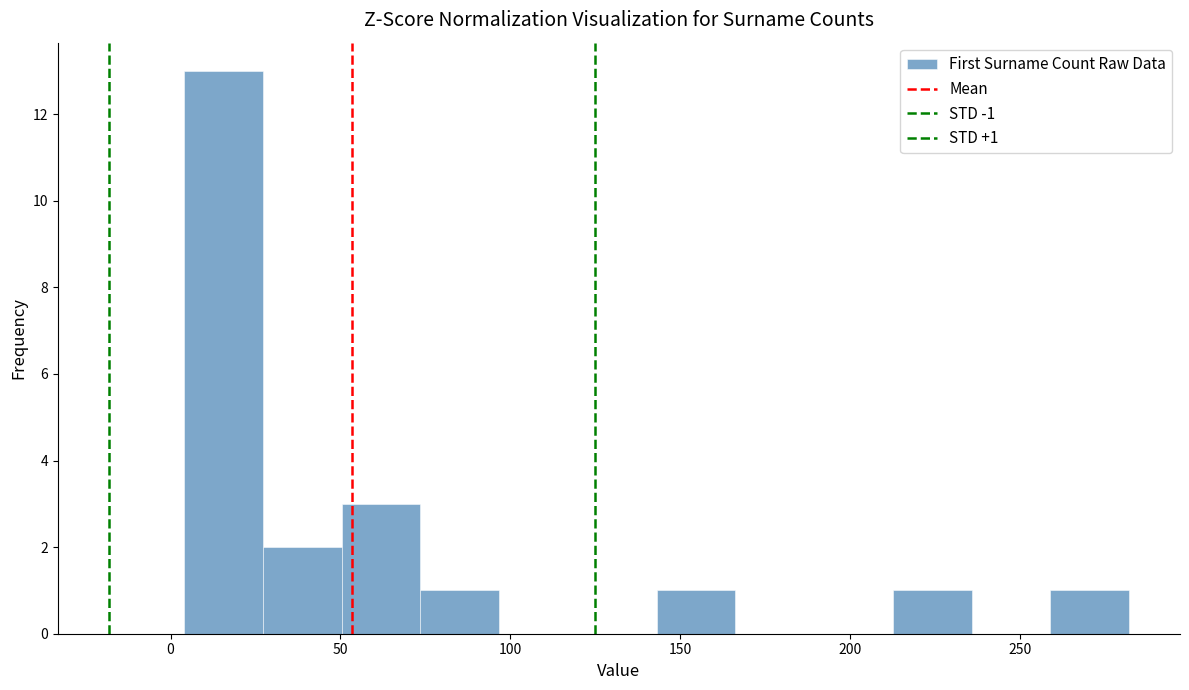

Over which range of the x-axis is the bar tallest?

5 to 25